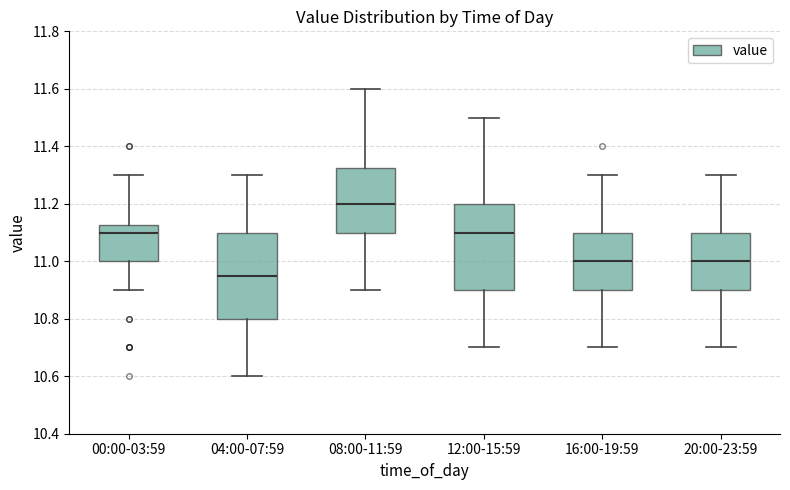

Where does the lower whisker of the box for 04:00-07:59 end on the y-axis? The values are not printed on the chart, so give them approximately, as read against the axis.

10.60